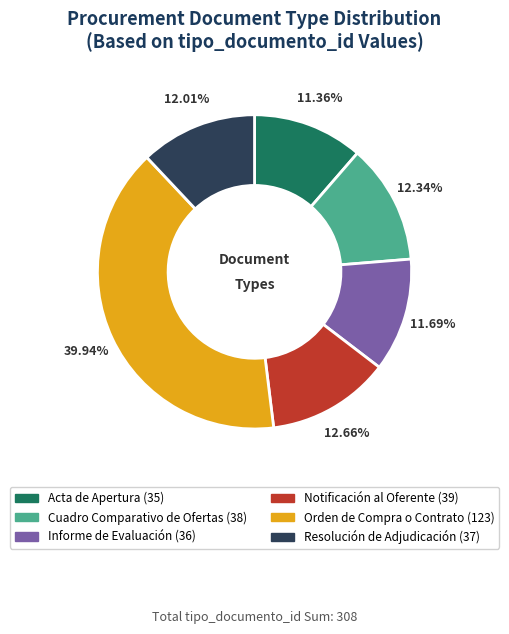

Count the number of slices in the pie.

6